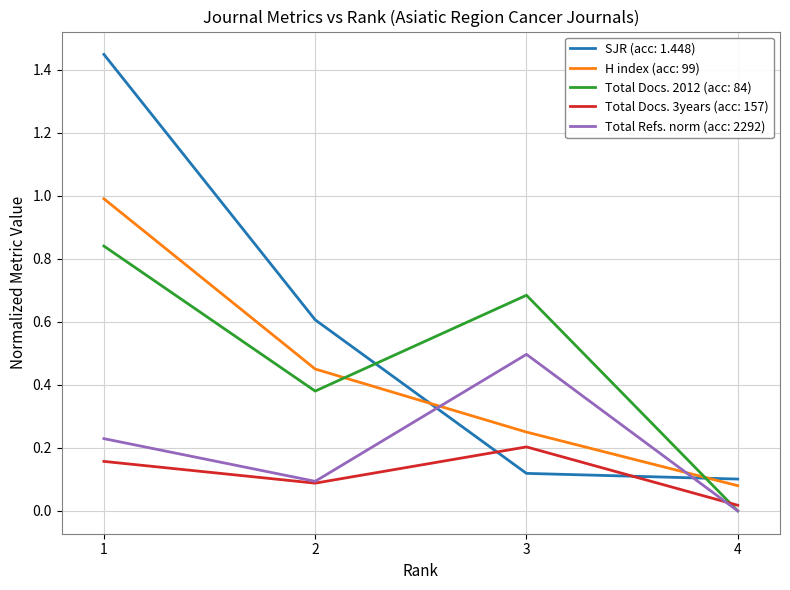

At which label does SJR (acc: 1.448) reach its peak?

1